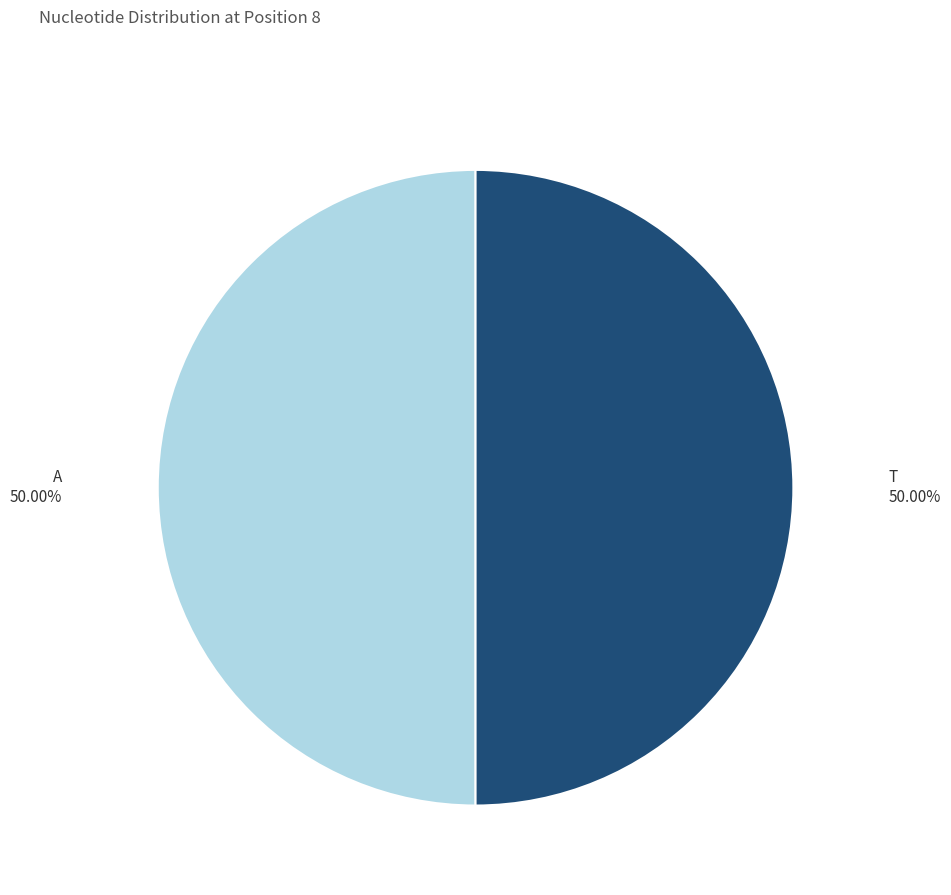

What percentage do T and A together represent?

100.0%